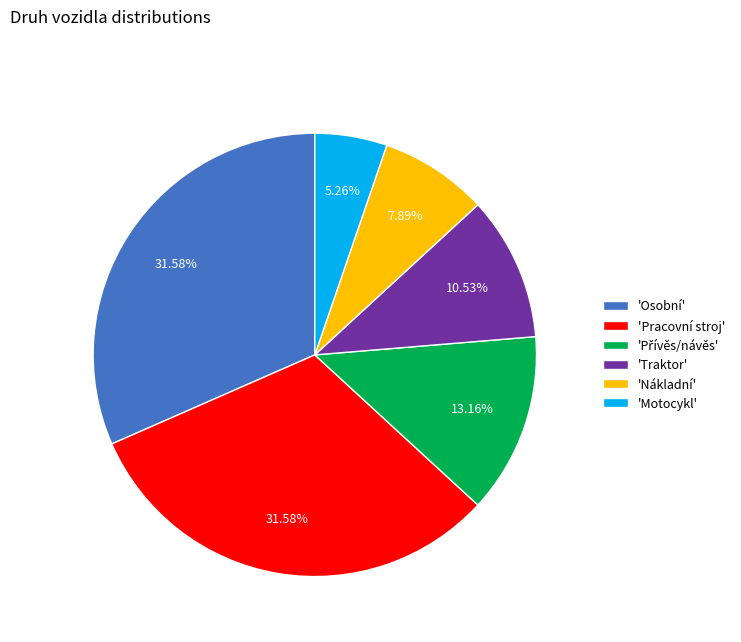

Is there a majority slice in this chart?

No